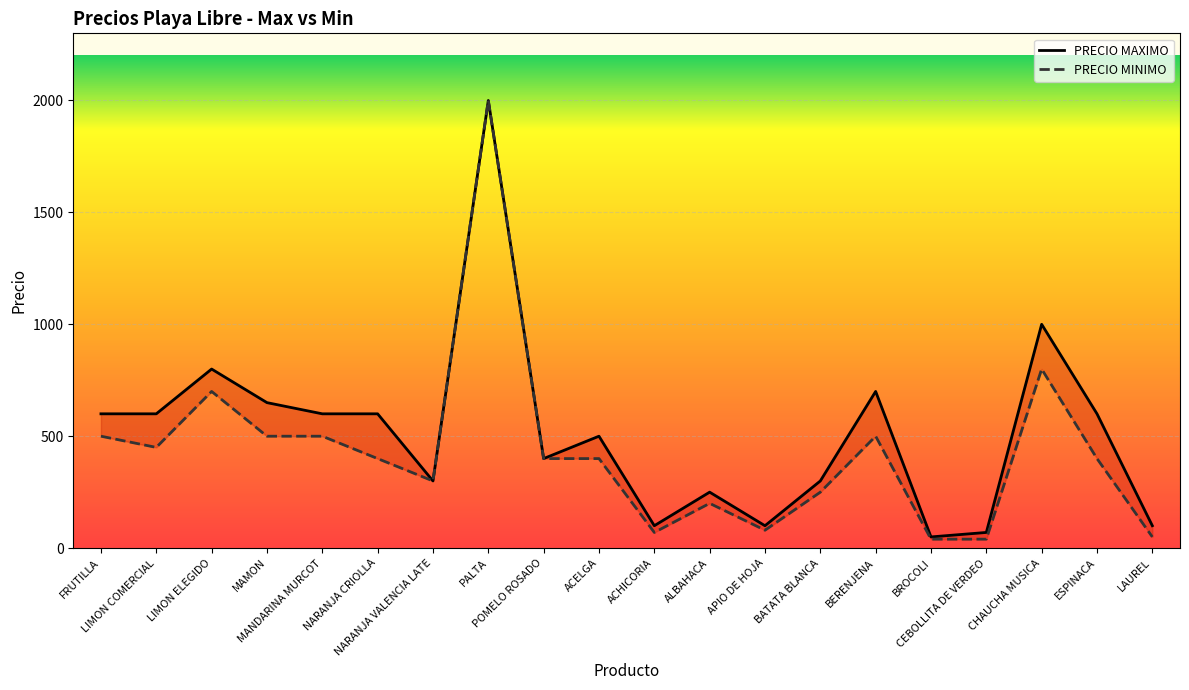

Rank the series by their average value, from highest to lowest.

PRECIO MAXIMO, PRECIO MINIMO